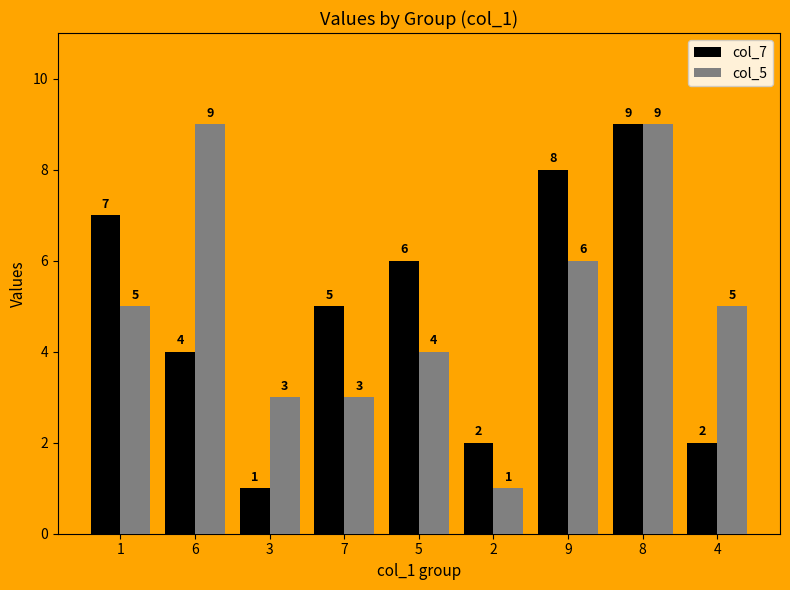

At which label does col_7 reach its peak?

8